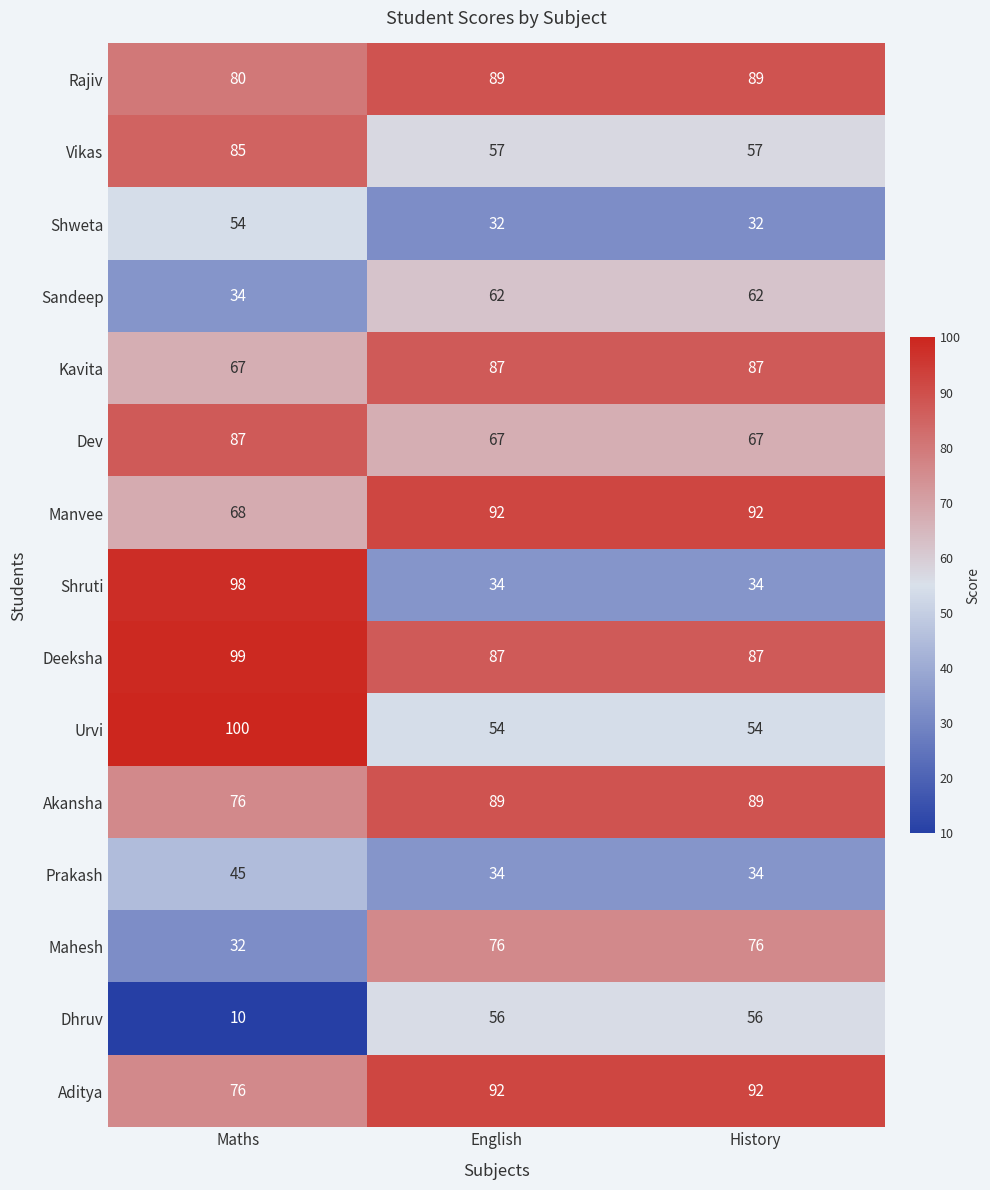

What is the difference between the Deeksha values at Maths and History?

12